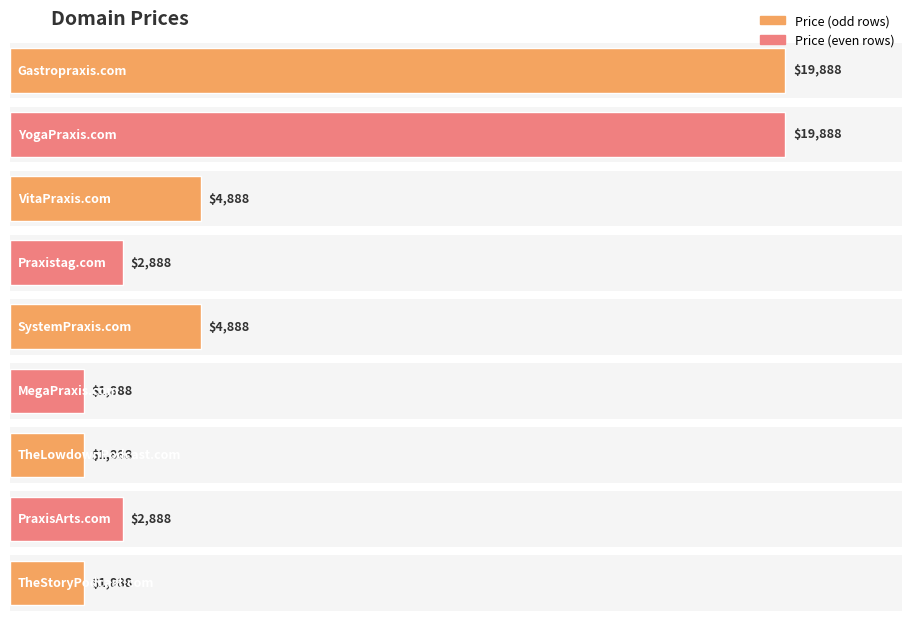

Reading right to left, extract all data points from this chart.

TheStoryPodcast.com=1888	PraxisArts.com=2888	TheLowdownPodcast.com=1888	MegaPraxis.com=1888	SystemPraxis.com=4888	Praxistag.com=2888	VitaPraxis.com=4888	YogaPraxis.com=19888	Gastropraxis.com=19888